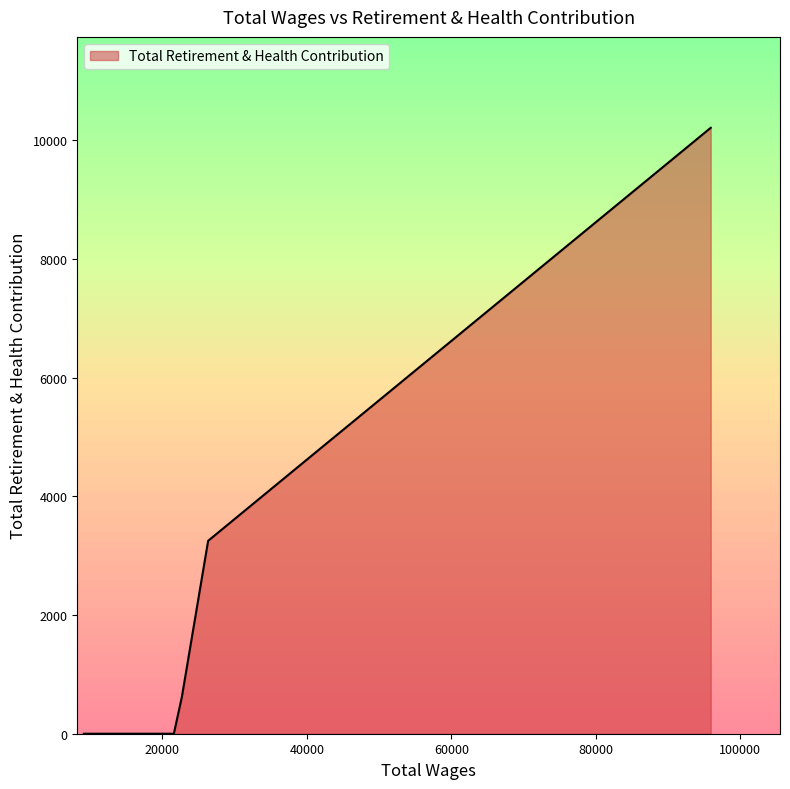

What is the average value?

3309